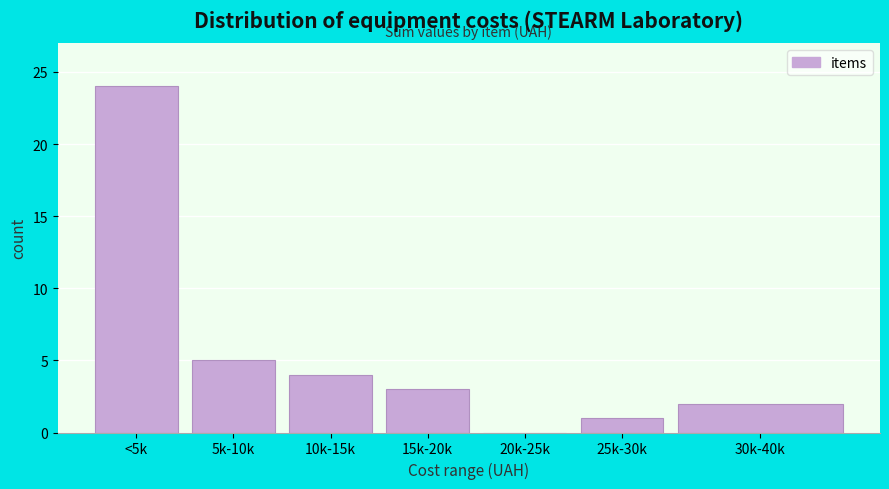

Reading right to left, transcribe all the data shown in this chart.

30k-40k=2	25k-30k=1	20k-25k=0	15k-20k=3	10k-15k=4	5k-10k=5	<5k=24